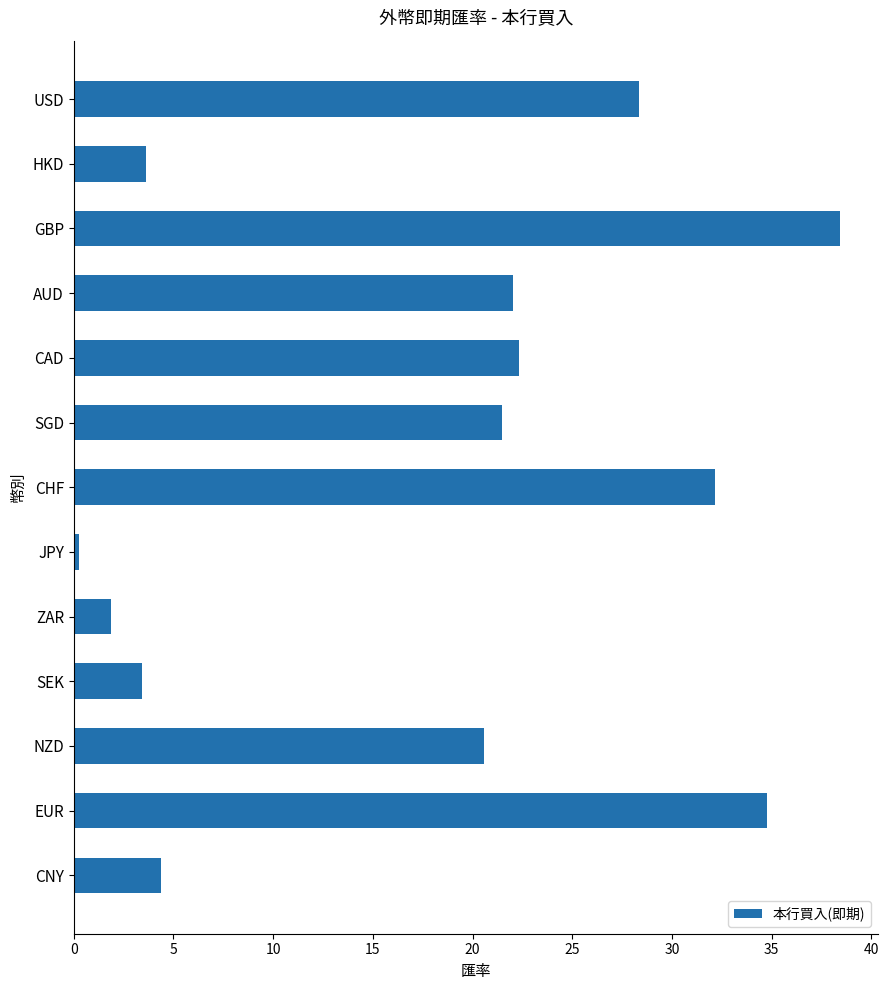

How many data points are less than 21?

6